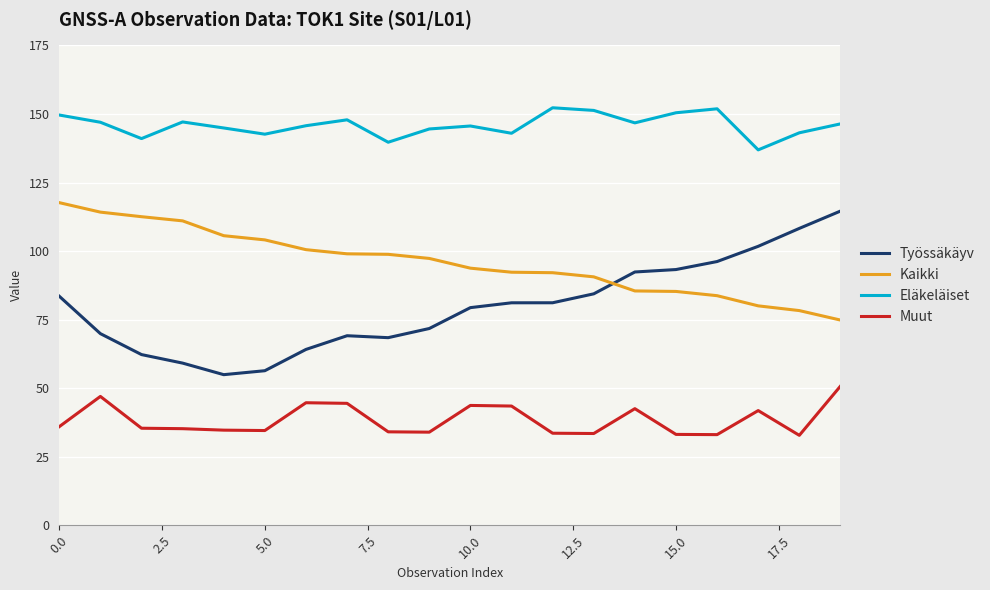

Which series has the largest range (max minus min)?

Työssäkäyv